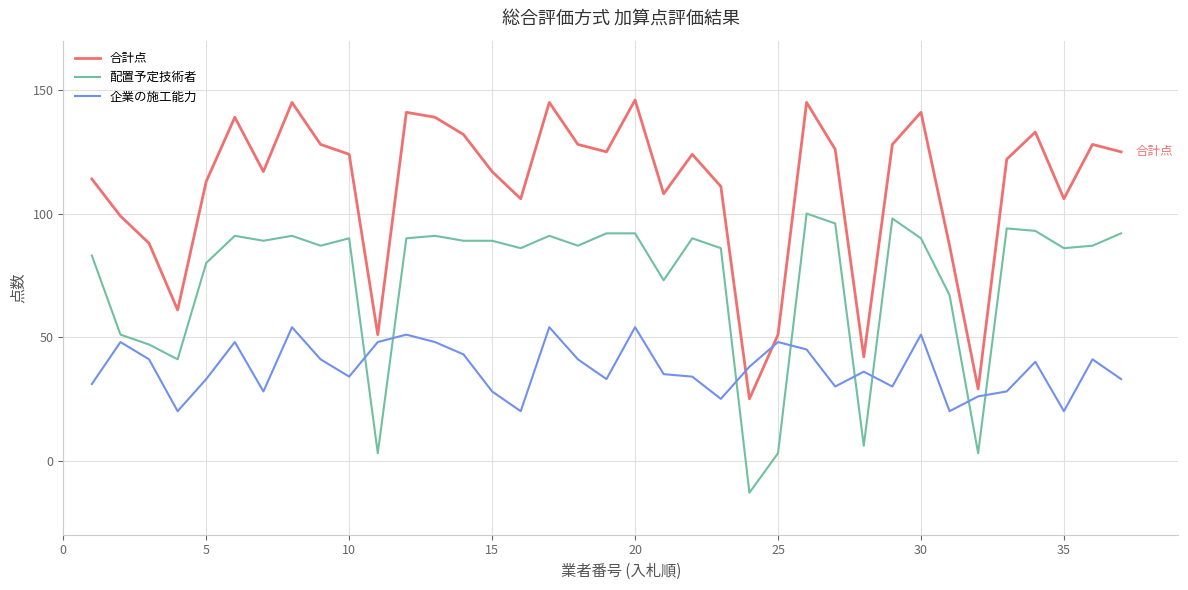

True or false: 合計点 and 配置予定技術者 cross at least once.

False